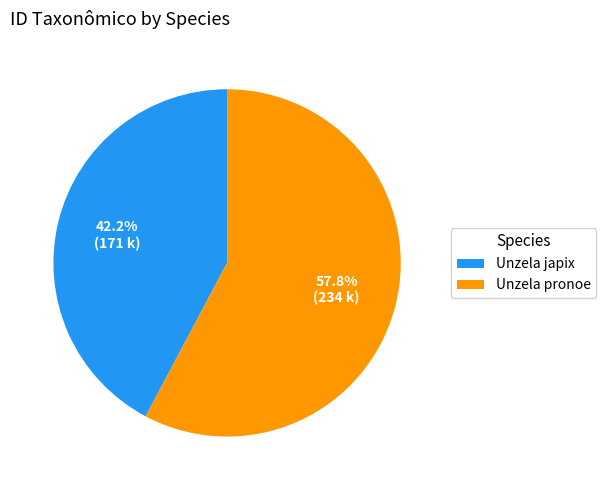

Between Unzela pronoe and Unzela japix, which is larger?

Unzela pronoe